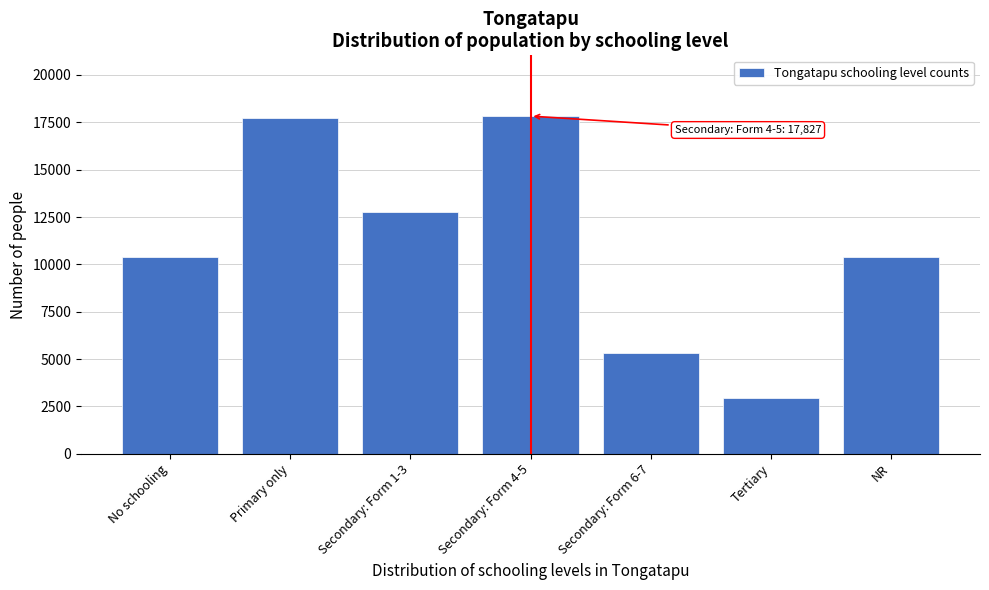

Which label corresponds to the smallest value in the chart?

Tertiary